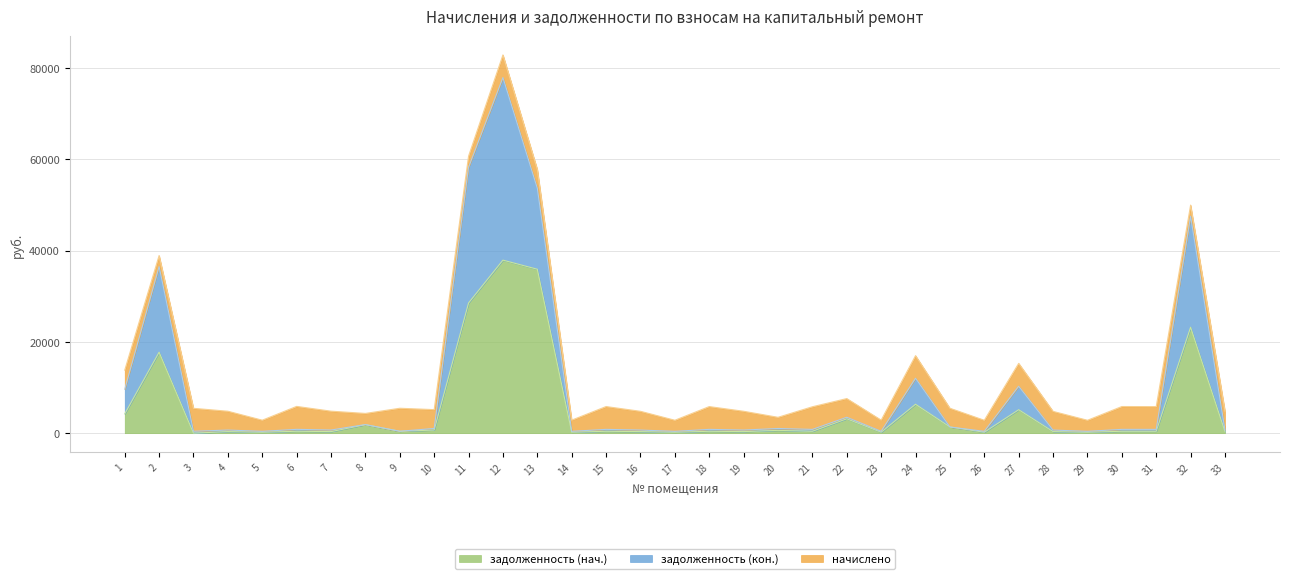

True or false: задолженность (кон.) and задолженность (нач.) cross at least once.

False